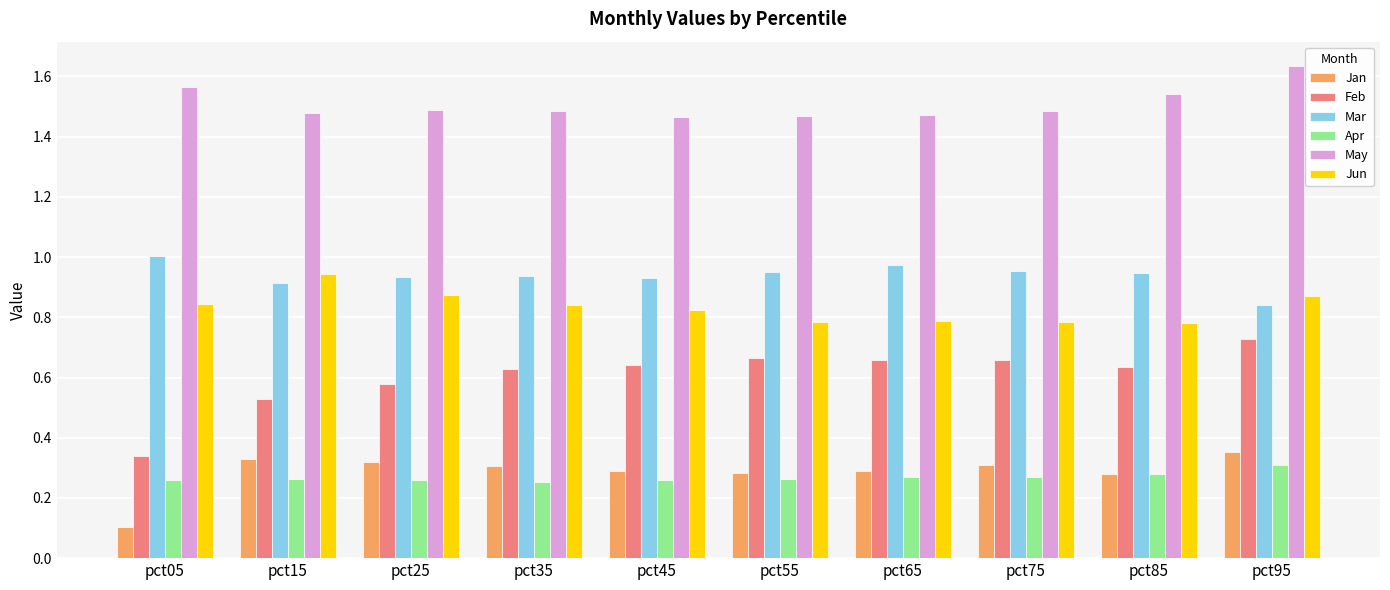

How many May values are between 1 and 2?

10